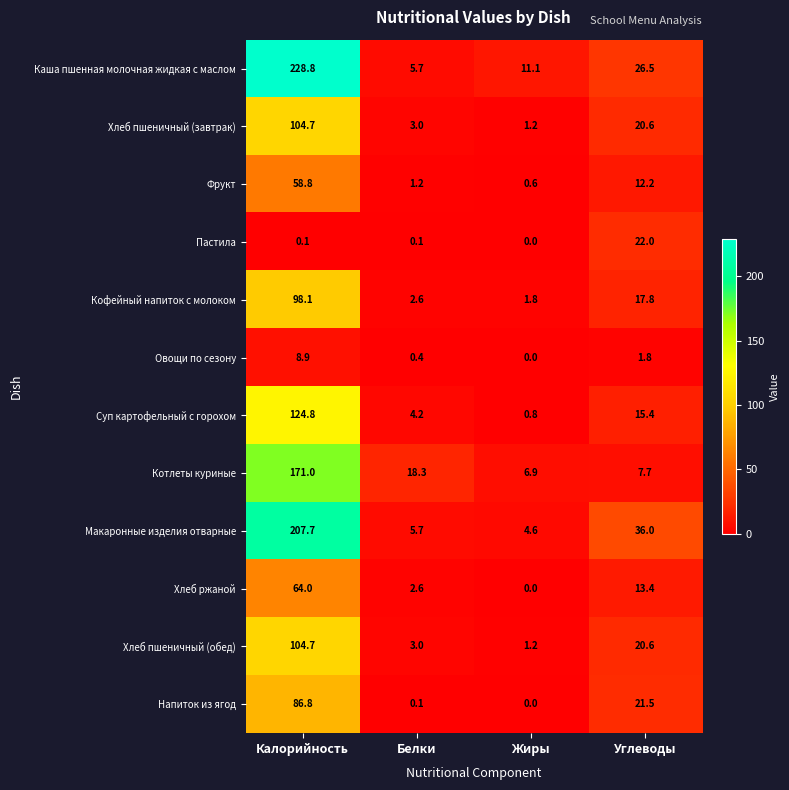

What is the sum of the Хлеб пшеничный (обед) values at Жиры and Калорийность?

105.9